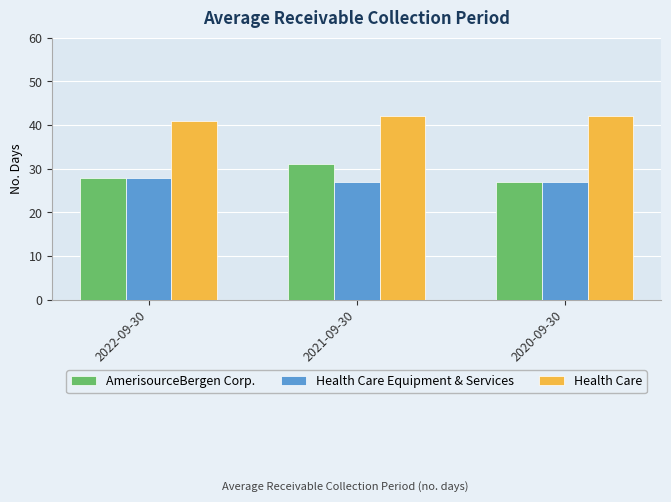

What is the difference between the maximum and minimum values in the Health Care Equipment & Services series?

1